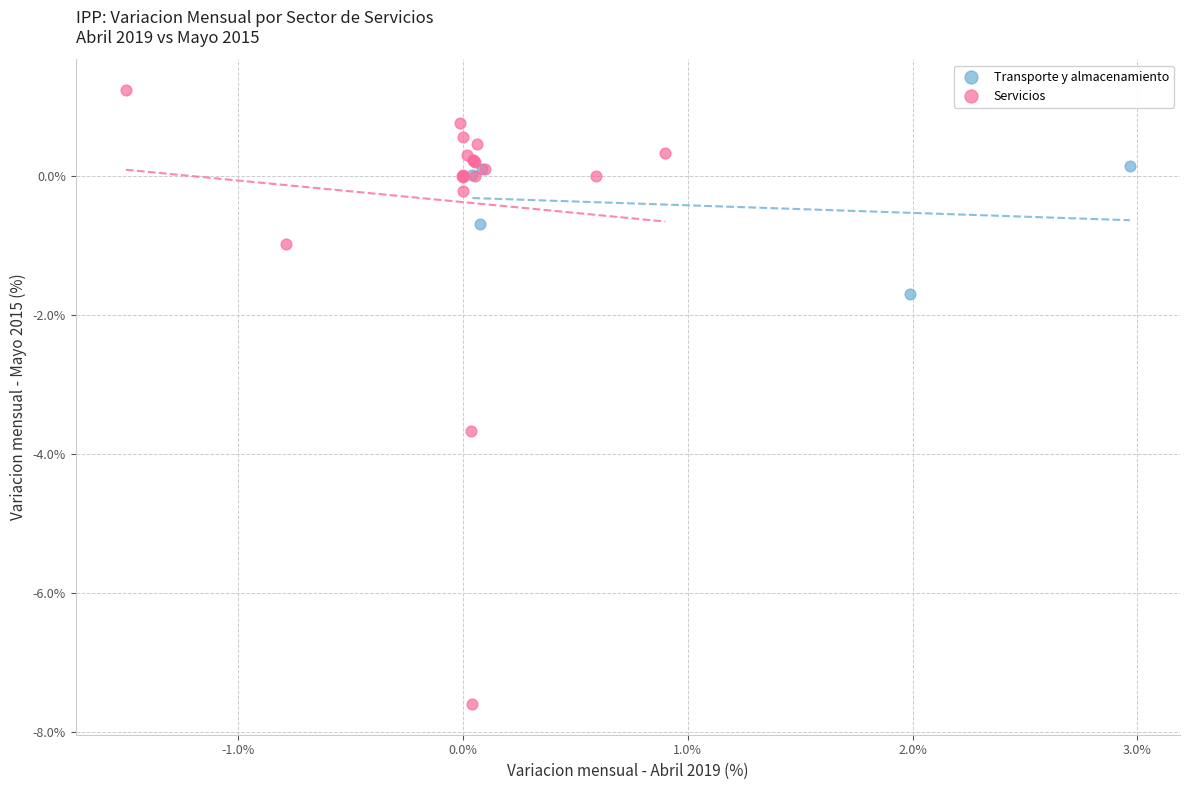

Which series reaches the maximum Y coordinate?

Servicios